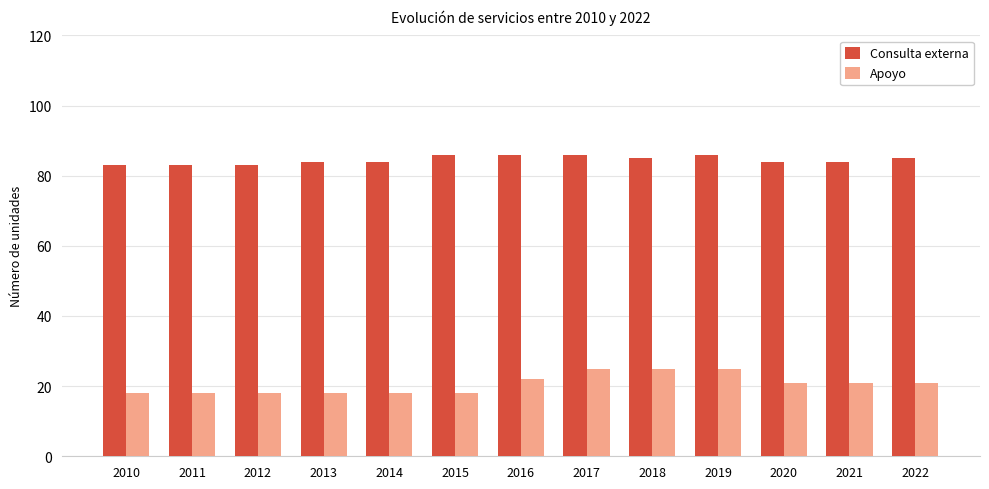

How many data points in Apoyo are less than 21?

6